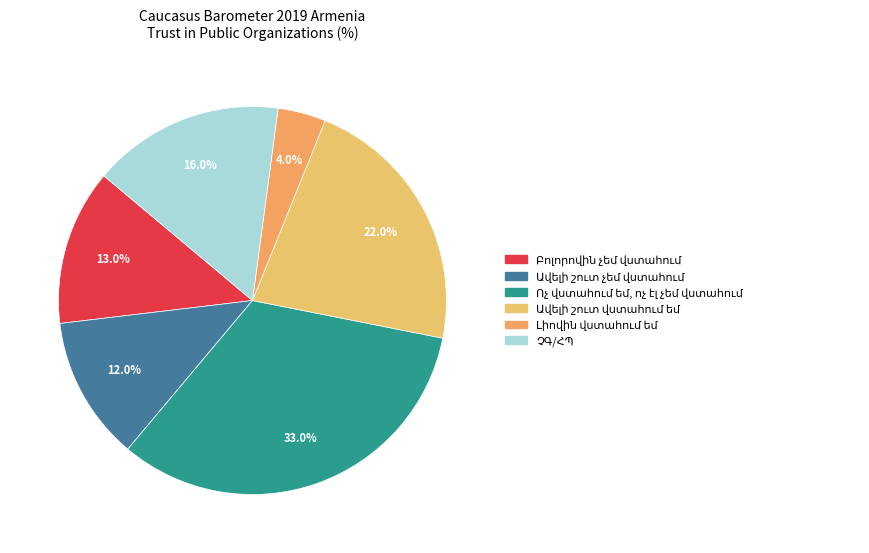

True or false: Բոլորովին չեմ վստահում accounts for 25% of the total.

False